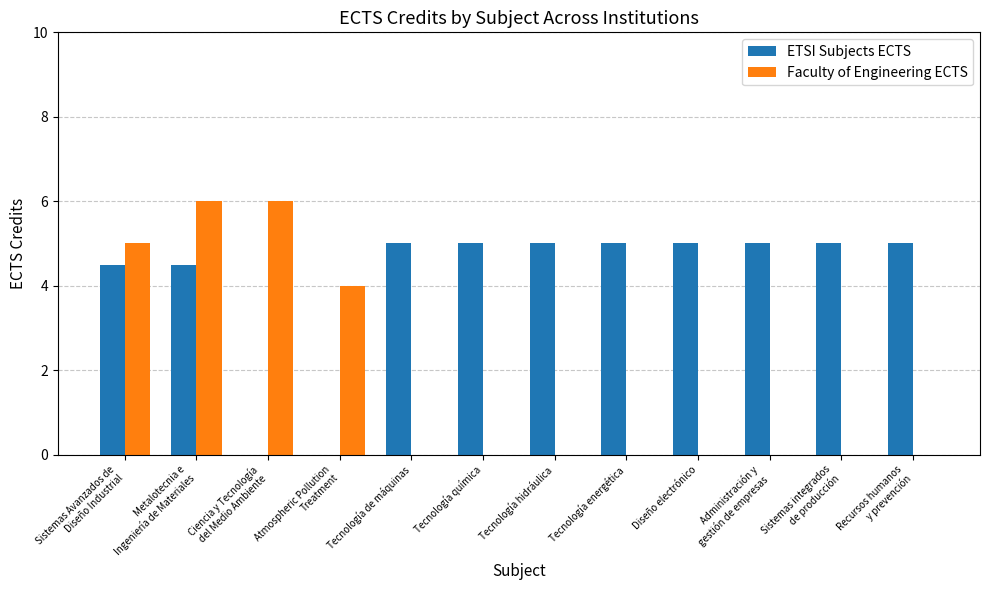

What is the total value across all series at Tecnología energética?

5.0